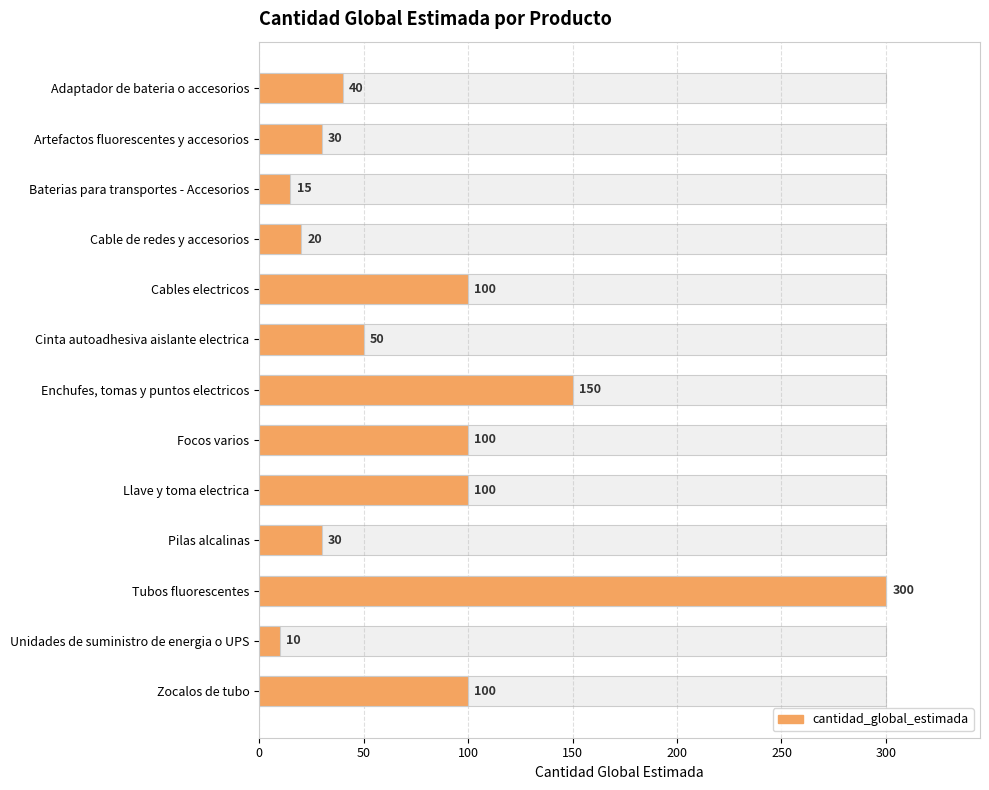

Does the chart contain any negative values?

No